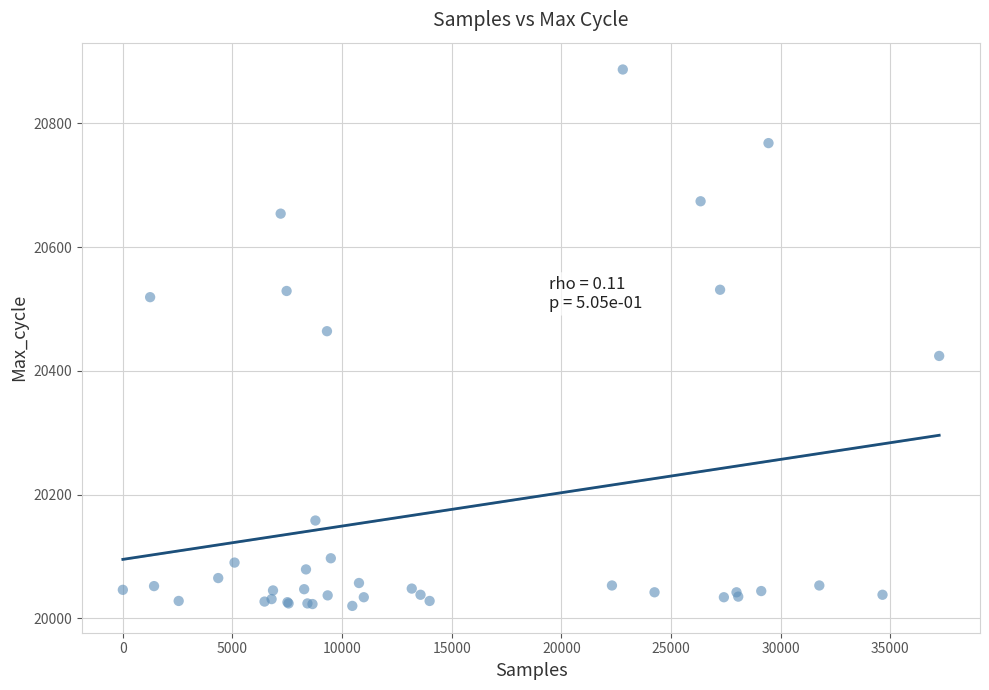

What Y value in the scatter plot is closest to 20453?

20464